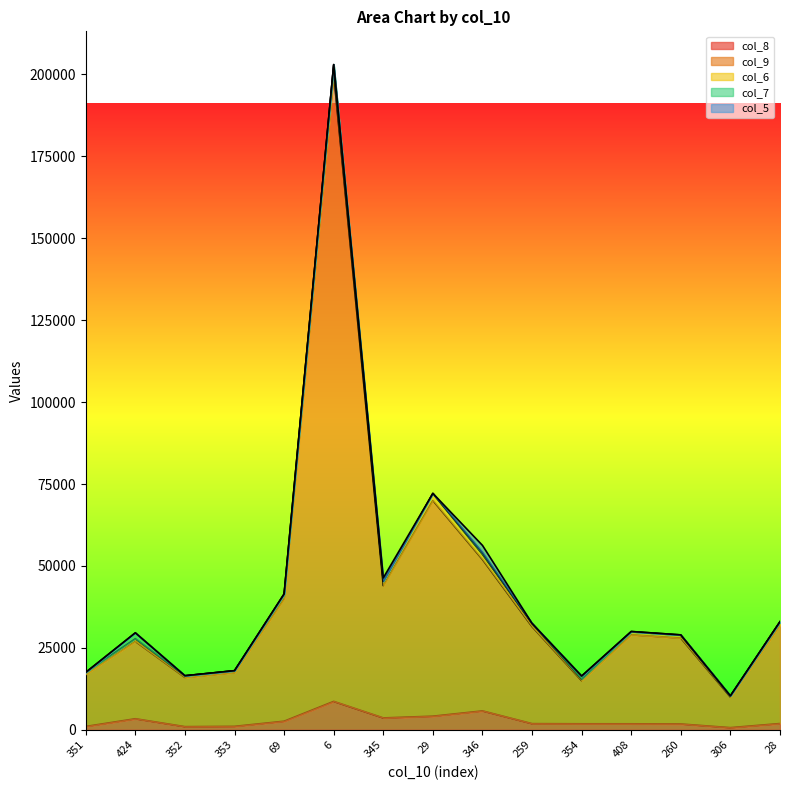

What is the difference between the maximum and minimum values in the col_7 series?

1760.0